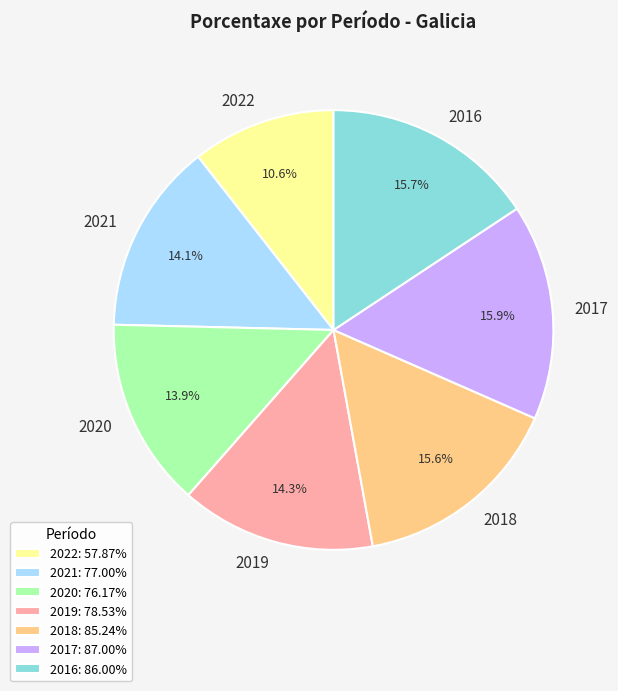

How many segments does this pie chart have?

7